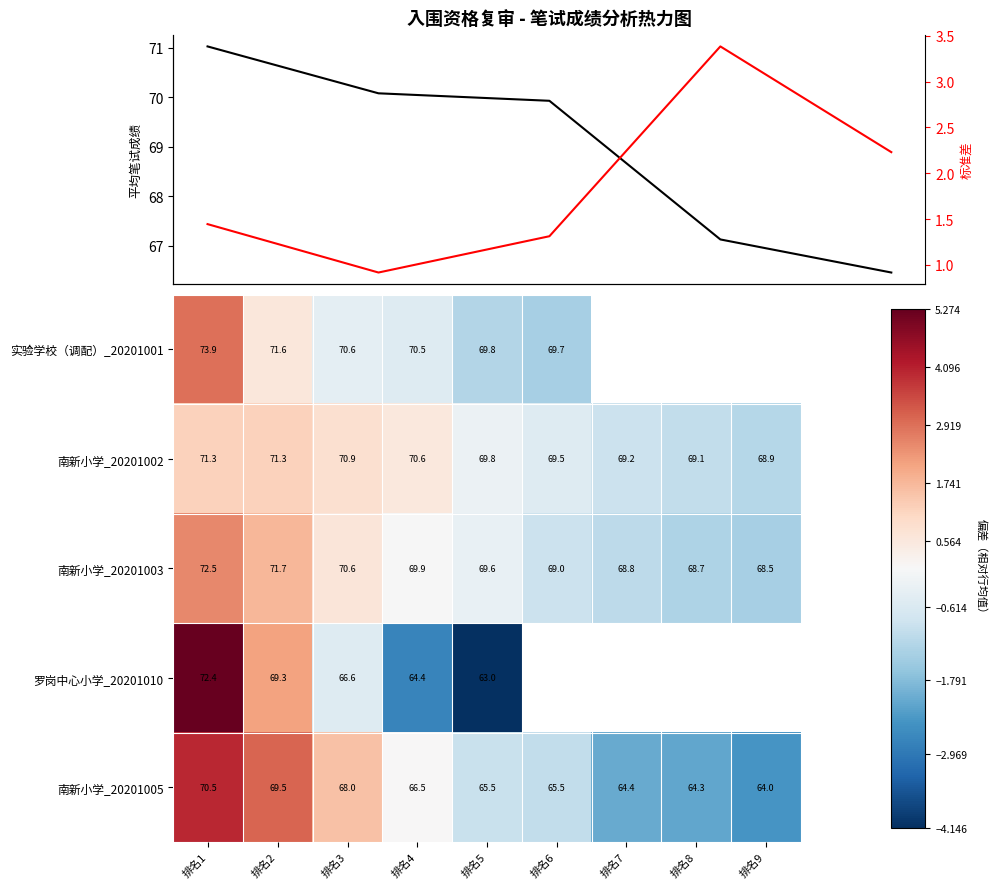

How many data points does each series have?

9